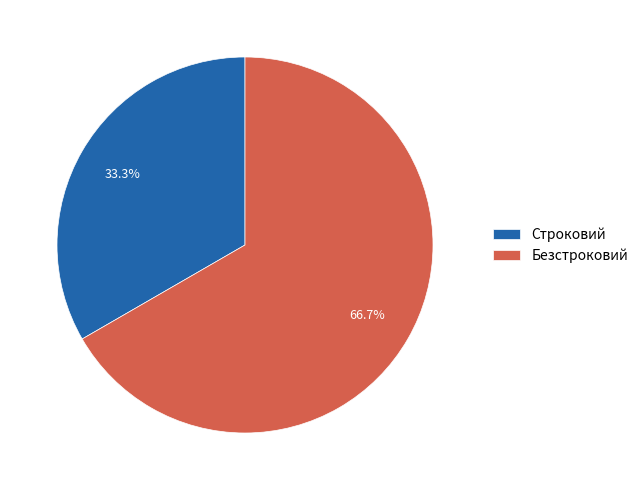

To the nearest percent, what is the difference between the largest and smallest slice percentages?

33%